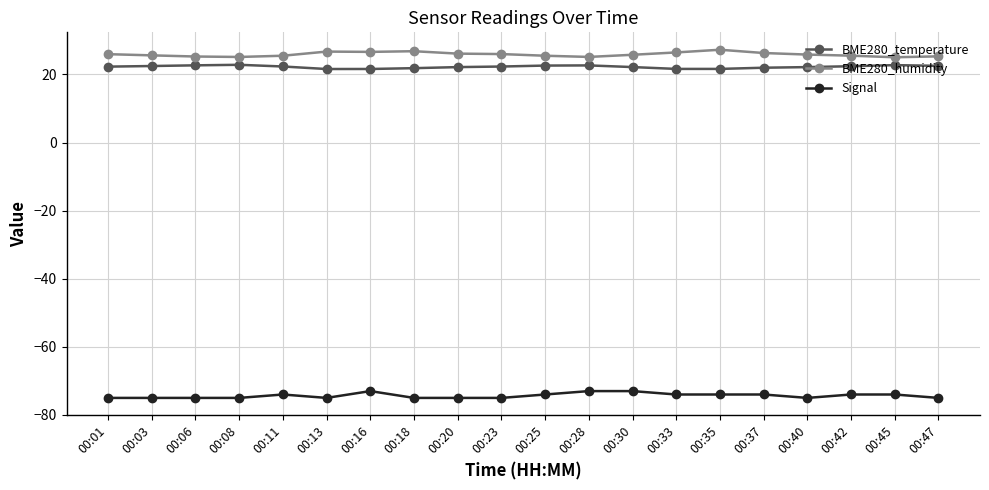

What is the sum of all BME280_humidity values?

517.8